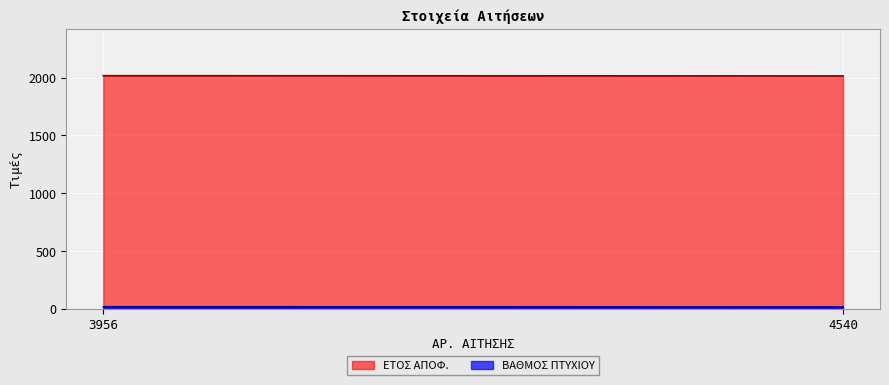

Is it true that ΒΑΘΜΟΣ ΠΤΥΧΙΟΥ equals 16.4 at 3956?

True